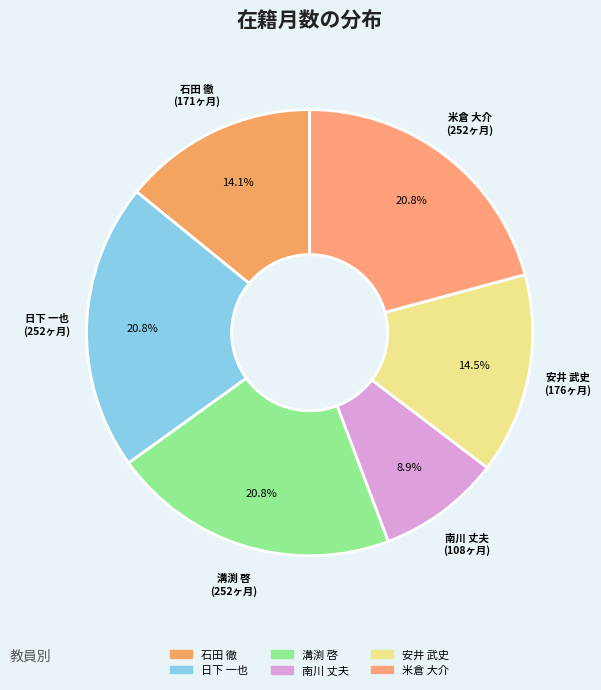

How many segments does this pie chart have?

6